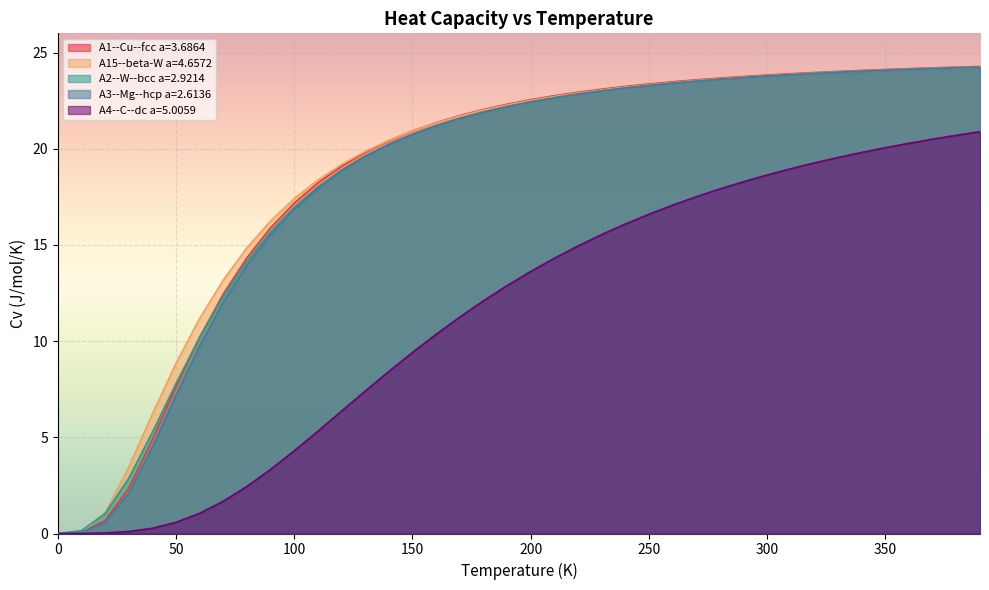

How many data points in A2--W--bcc a=2.9214 are above 22?

21